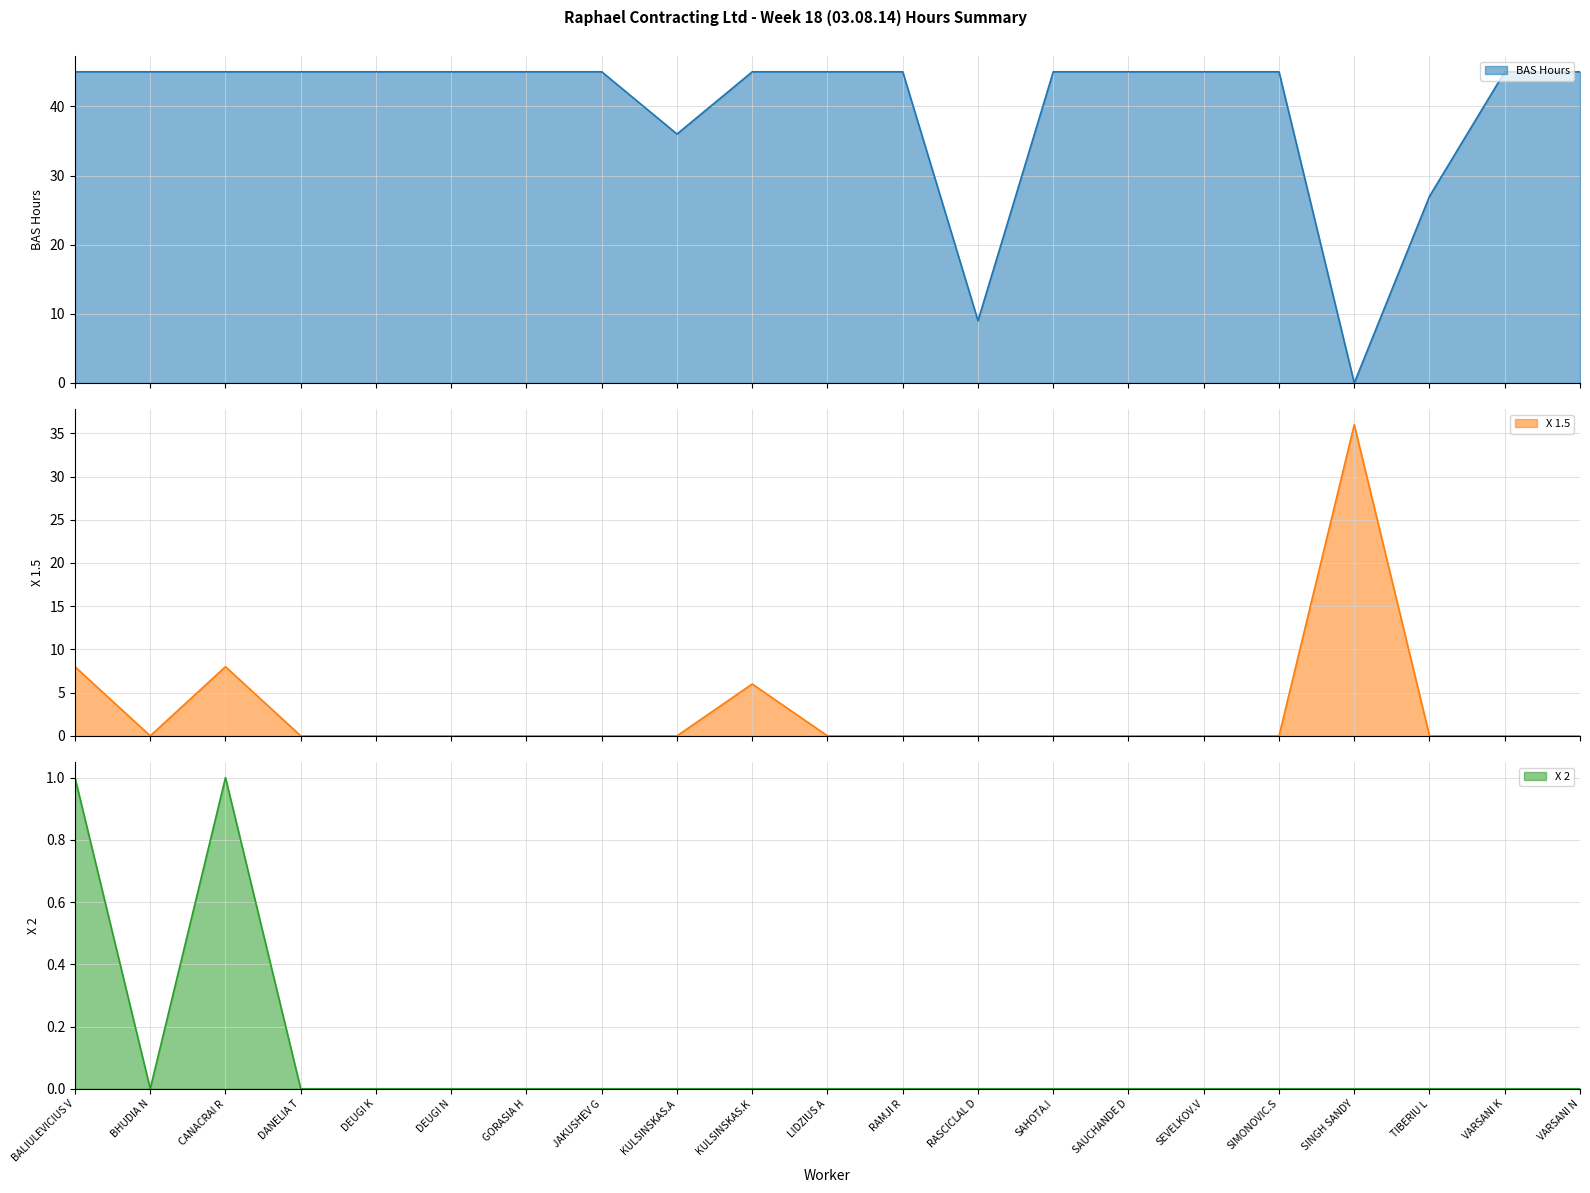

Reading left to right, extract all data points from this chart.

BAS Hours: BALIULEVICIUS V=45	BHUDIA N=45	CANACRAI R=45	DANELIA T=45	DEUGI K=45	DEUGI N=45	GORASIA H=45	JAKUSHEV G=45	KULSINSKAS.A=36	KULSINSKAS.K=45	LIDZIUS A=45	RAMJI R=45	RASCICLAL D=9	SAHOTA.I=45	SAUCHANDE D=45	SEVELKOV.V=45	SIMONOVIC.S=45	SINGH SANDY=0	TIBERIU L=27	VARSANI K=45	VARSANI N=45
X 1.5: BALIULEVICIUS V=8	BHUDIA N=0	CANACRAI R=8	DANELIA T=0	DEUGI K=0	DEUGI N=0	GORASIA H=0	JAKUSHEV G=0	KULSINSKAS.A=0	KULSINSKAS.K=6	LIDZIUS A=0	RAMJI R=0	RASCICLAL D=0	SAHOTA.I=0	SAUCHANDE D=0	SEVELKOV.V=0	SIMONOVIC.S=0	SINGH SANDY=36	TIBERIU L=0	VARSANI K=0	VARSANI N=0
X 2: BALIULEVICIUS V=1	BHUDIA N=0	CANACRAI R=1	DANELIA T=0	DEUGI K=0	DEUGI N=0	GORASIA H=0	JAKUSHEV G=0	KULSINSKAS.A=0	KULSINSKAS.K=0	LIDZIUS A=0	RAMJI R=0	RASCICLAL D=0	SAHOTA.I=0	SAUCHANDE D=0	SEVELKOV.V=0	SIMONOVIC.S=0	SINGH SANDY=0	TIBERIU L=0	VARSANI K=0	VARSANI N=0